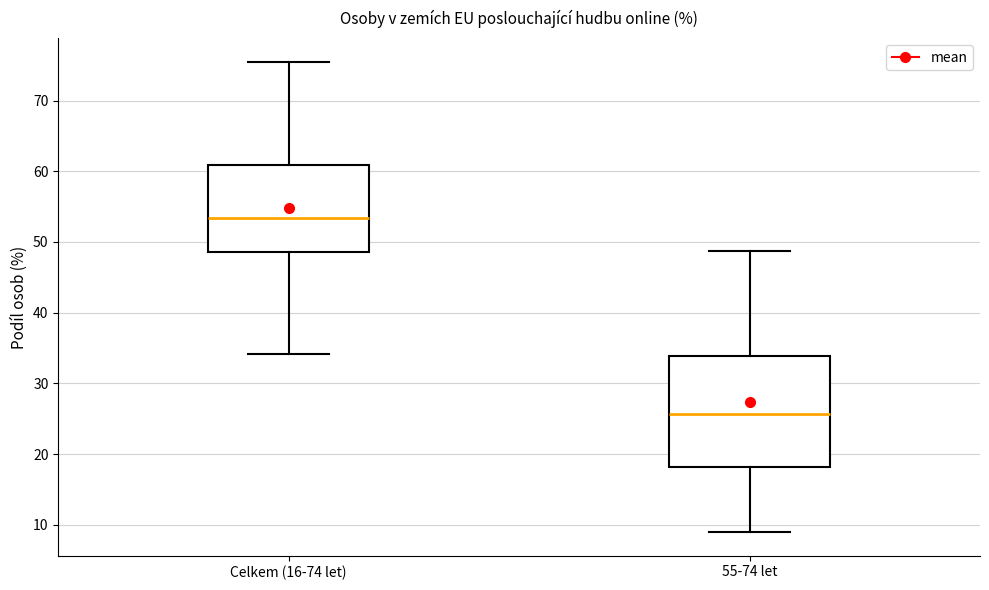

Where does the upper whisker of the box for Celkem (16-74 let) end on the y-axis? The values are not printed on the chart, so give them approximately, as read against the axis.

75